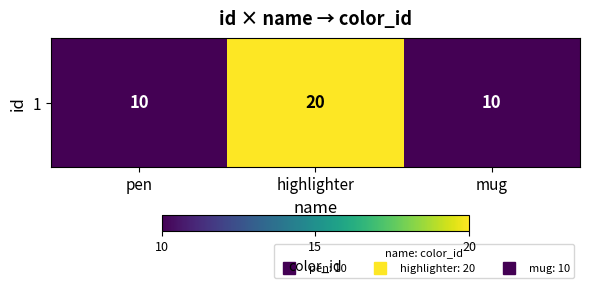

Rank the categories by value from lowest to highest.

pen, mug, highlighter